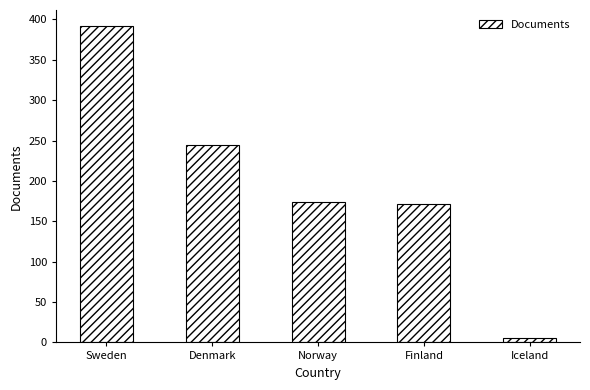

What is the label of the 2nd bar from the right?

Finland